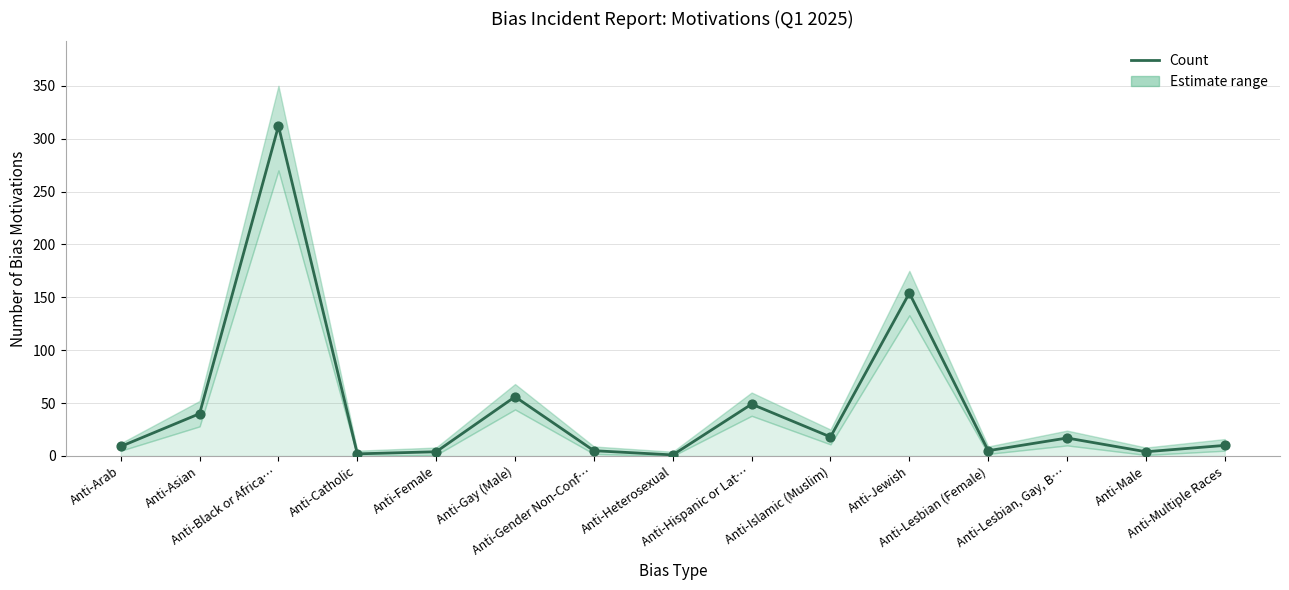

What is the change in value from Anti-Female to Anti-Lesbian (Female)?

+1